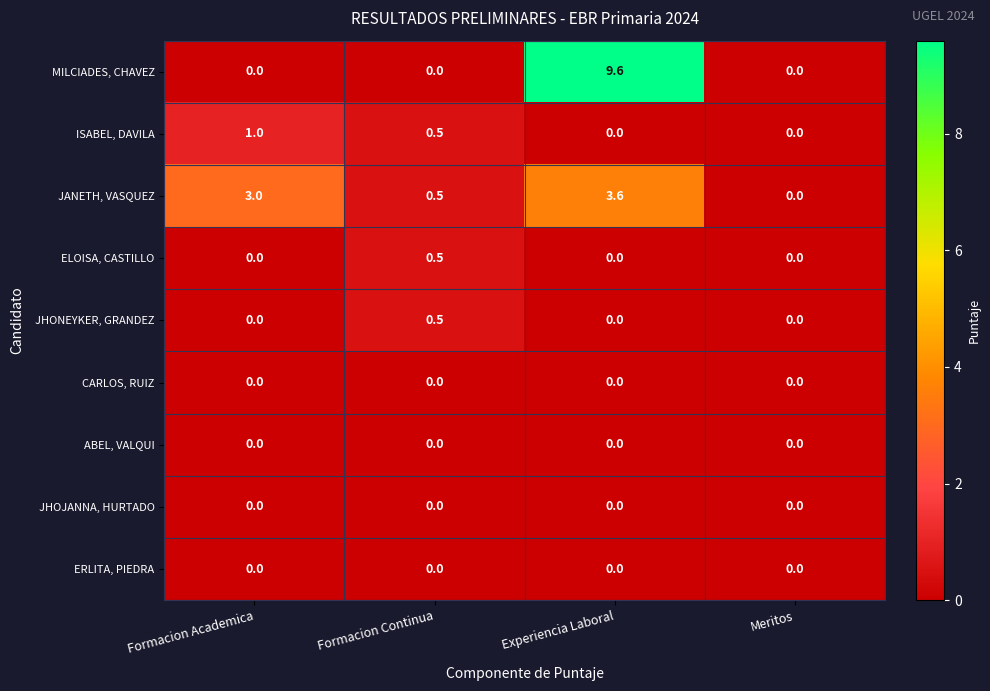

What is the maximum value shown in the chart?

9.6